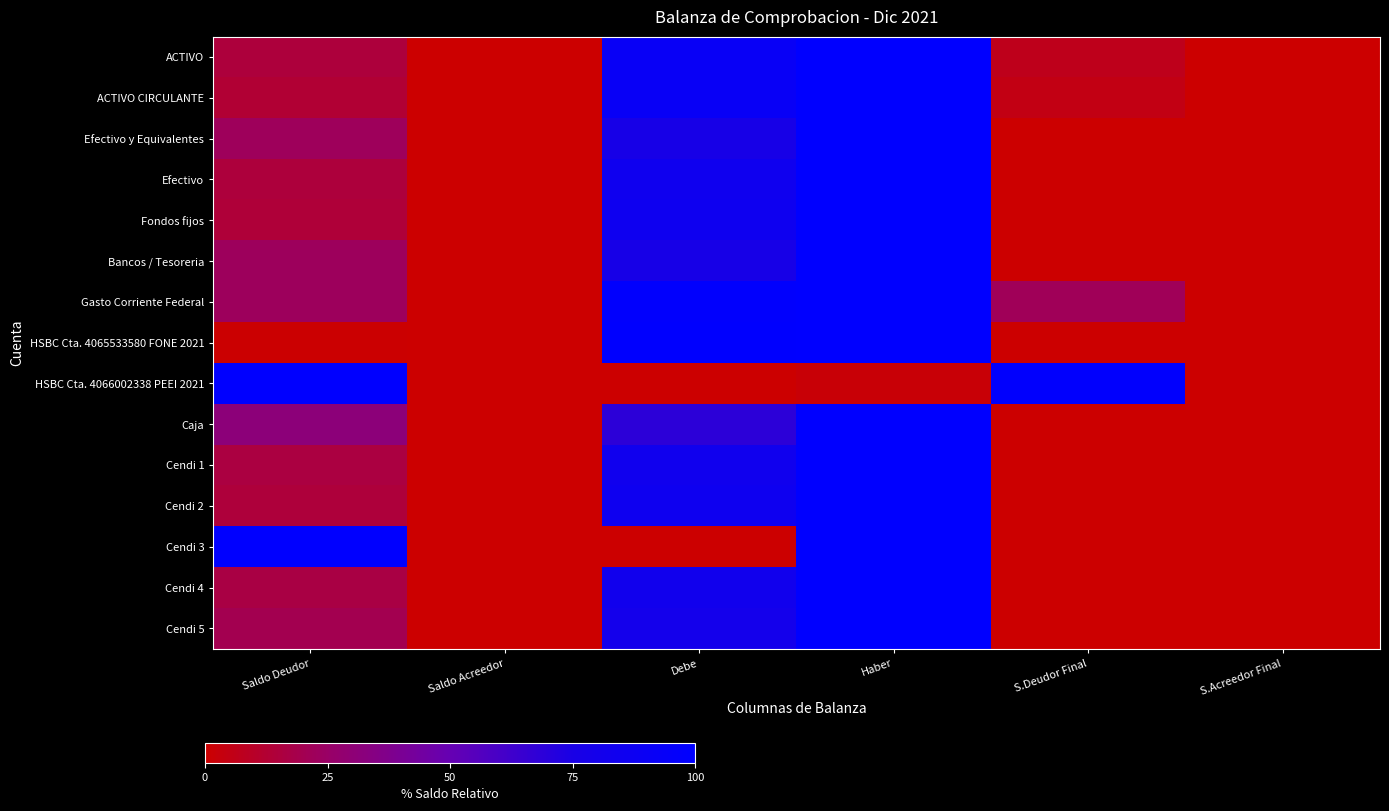

How many distinct data groups are displayed?

15